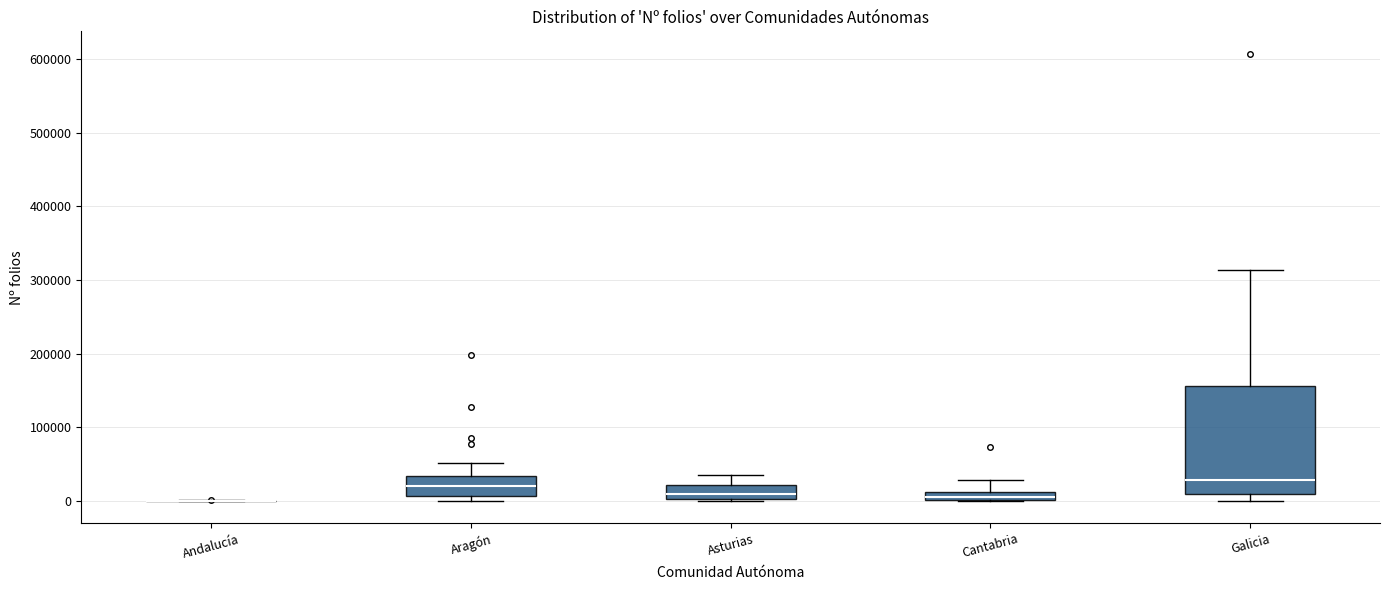

Where is the lower edge of the box for Aragón on the y-axis? The values are not printed on the chart, so give them approximately, as read against the axis.

10000